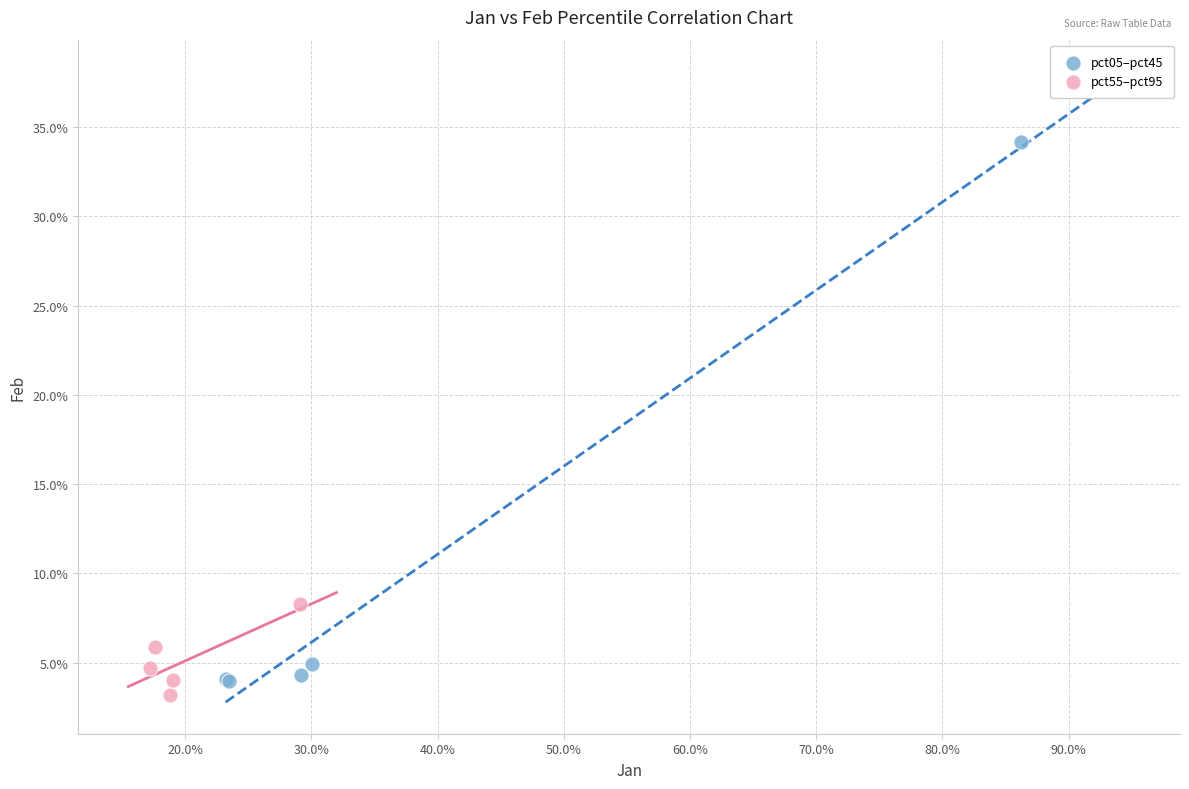

What are all the series names shown in the legend?

pct05–pct45, pct55–pct95